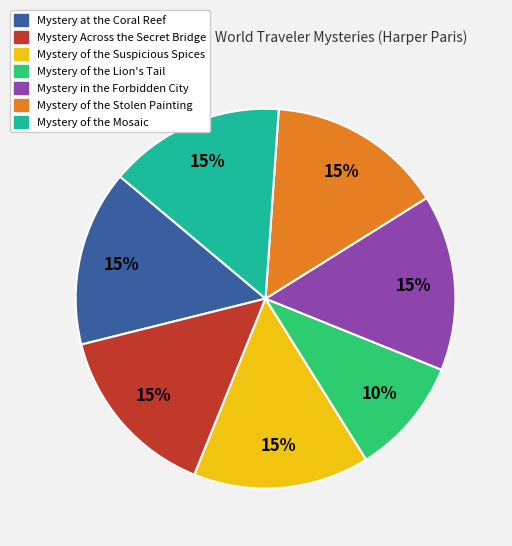

To the nearest percent, what is the average slice percentage?

14%